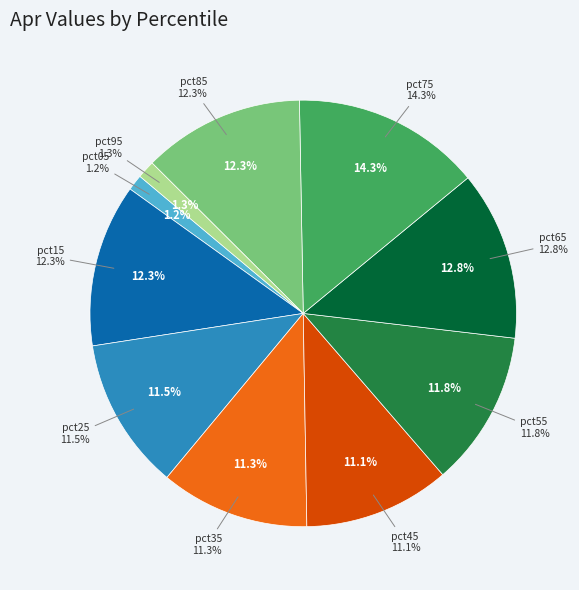

What is the largest slice in the pie chart?

pct75